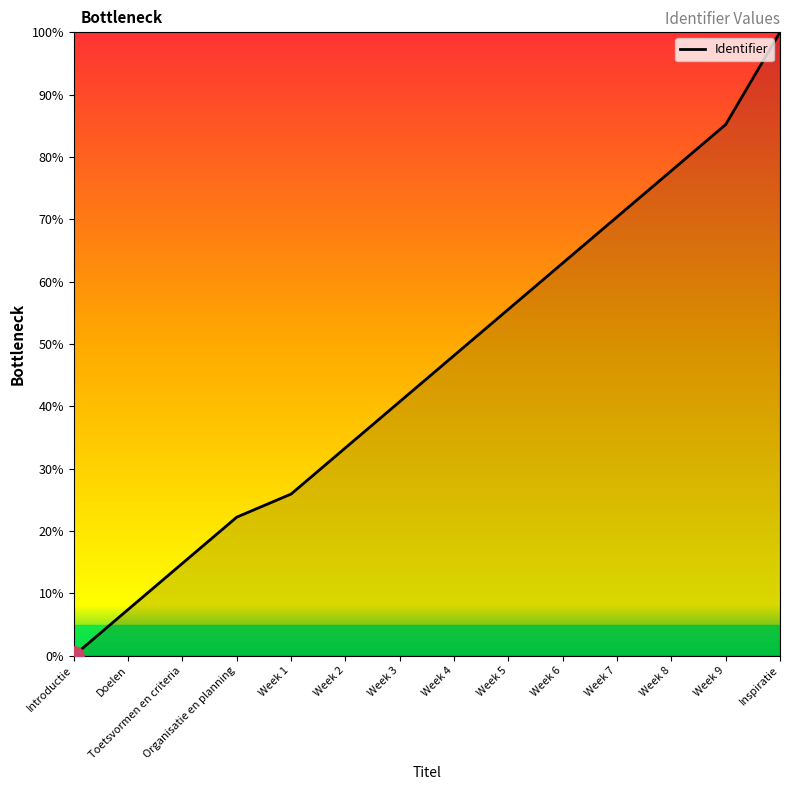

Does the chart display data point markers on the line(s)?

No